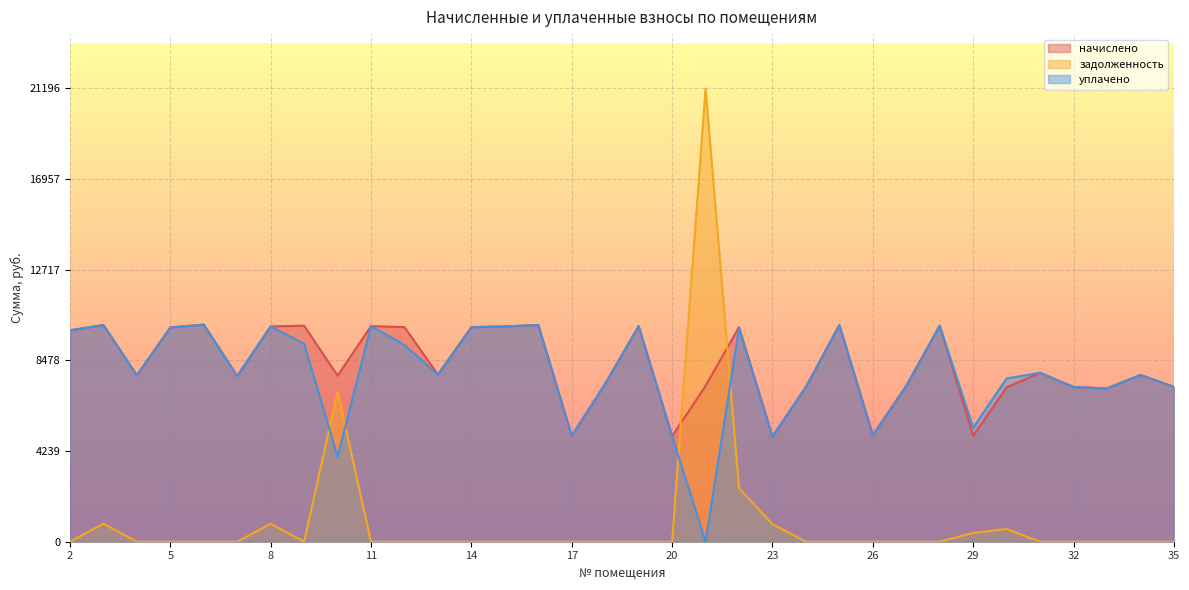

What is the difference between the maximum and second lowest values in the начислено series?

5216.4